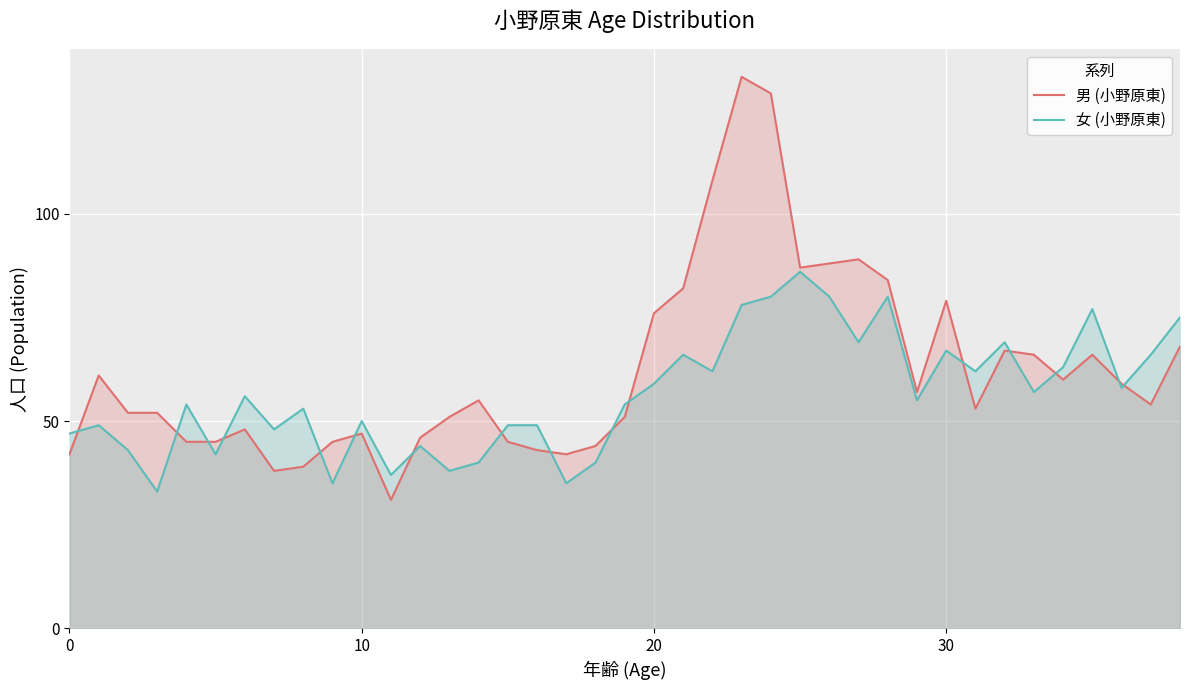

List the series in order of their overall mean, lowest first.

女 (小野原東), 男 (小野原東)